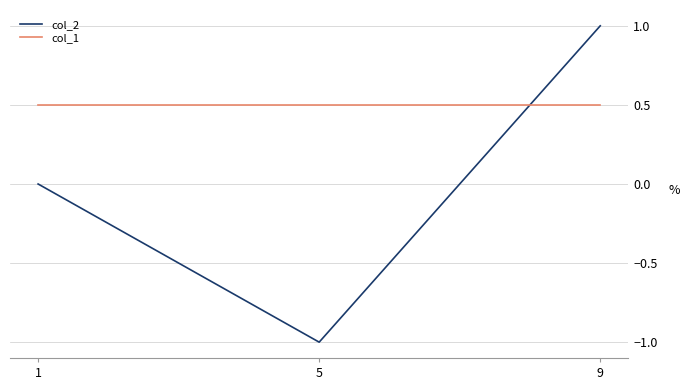

Does the chart display data point markers on the line(s)?

No